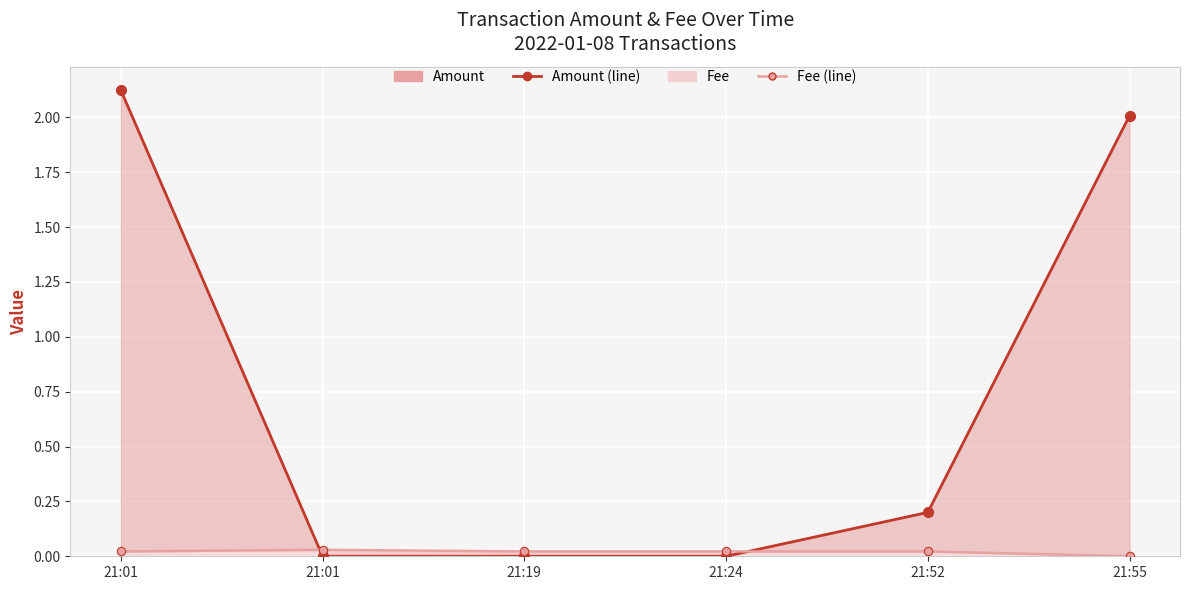

Which series ends up on top after the final intersection of Amount (line) and Fee (line)?

Amount (line)